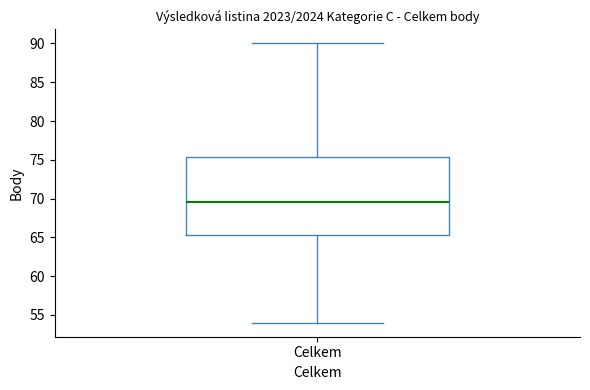

Where does the lower whisker of the box for Celkem end on the y-axis? The values are not printed on the chart, so give them approximately, as read against the axis.

54.0